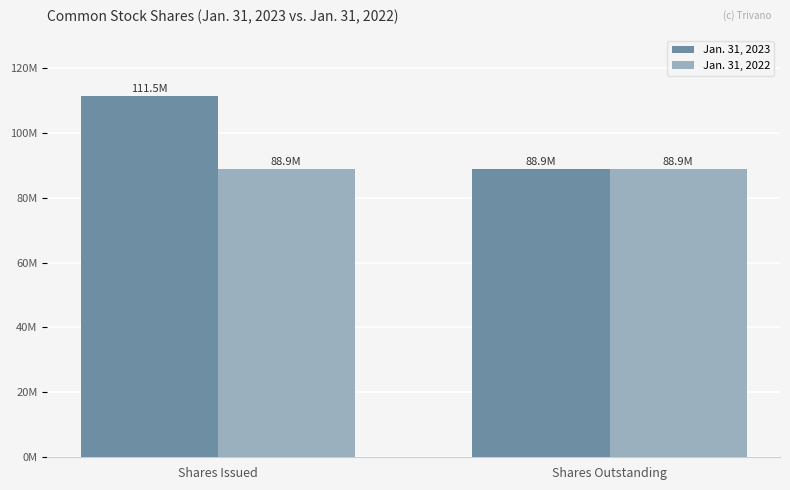

What position from the left is Shares Issued?

1